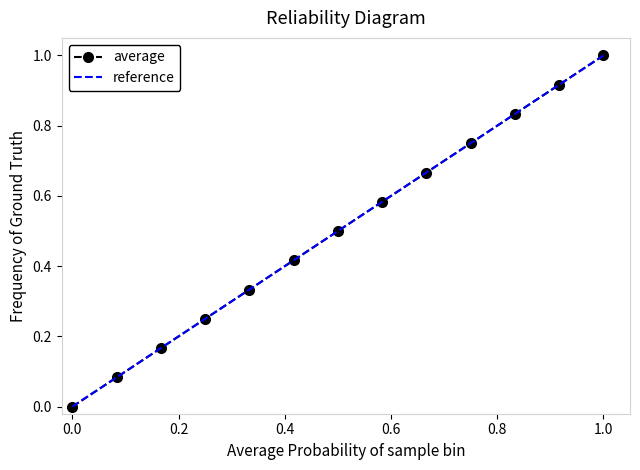

Which category has the highest value in the average series?

1.0